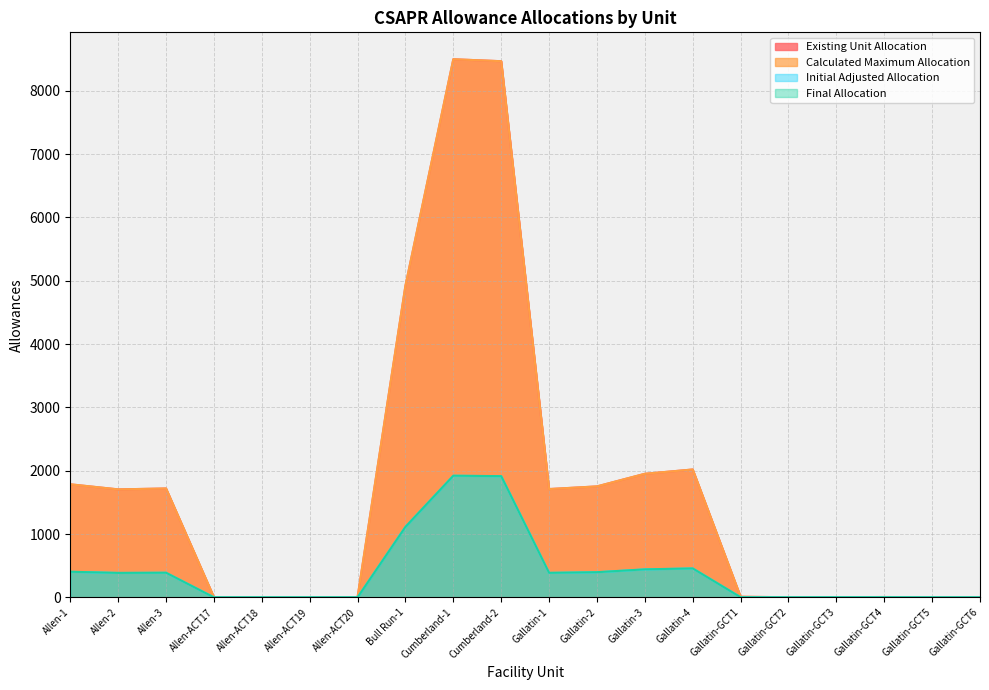

Does the chart have visible grid lines?

Yes